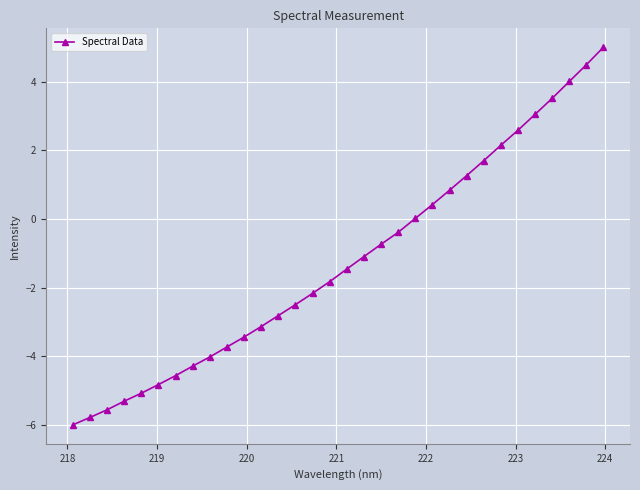

What is the greatest value displayed?

5.0